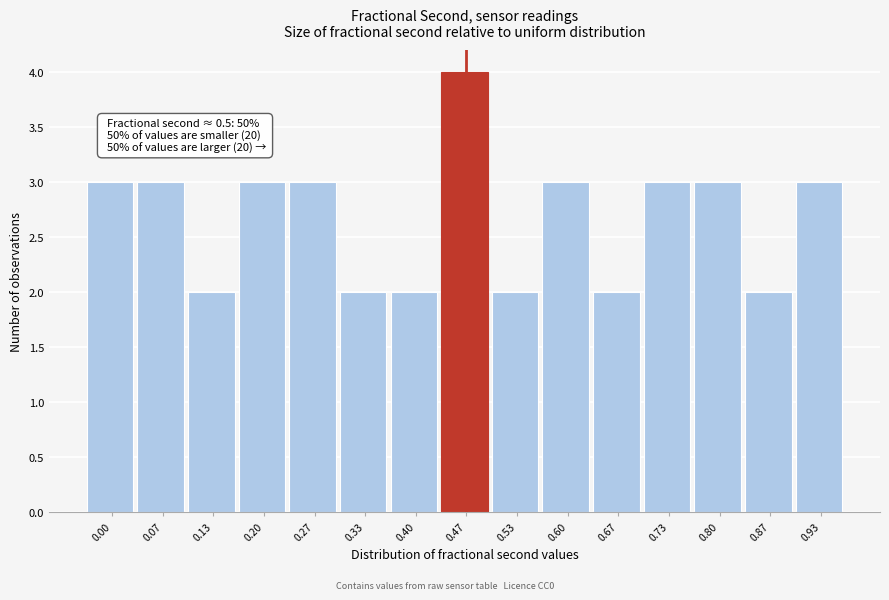

Reading left to right, transcribe all the data shown in this chart.

0.00=3	0.07=3	0.13=2	0.20=3	0.27=3	0.33=2	0.40=2	0.47=4	0.53=2	0.60=3	0.67=2	0.73=3	0.80=3	0.87=2	0.93=3